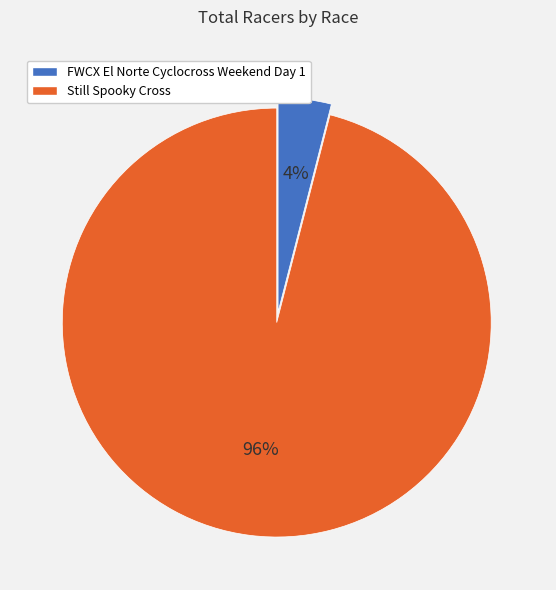

Do Still Spooky Cross and FWCX El Norte Cyclocross Weekend Day 1 together represent more than half of the pie?

Yes